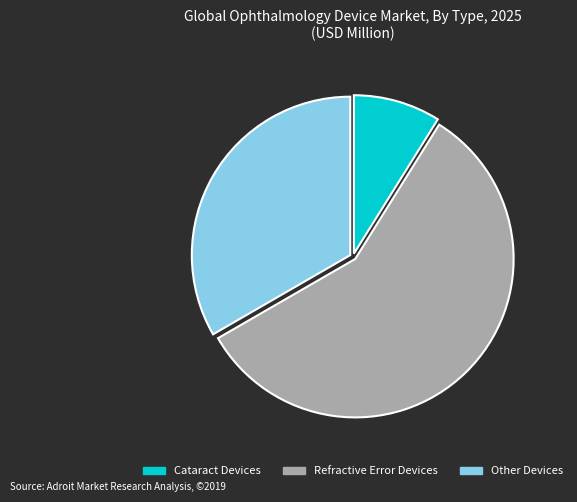

True or false: Cataract Devices accounts for 9% of the total.

True